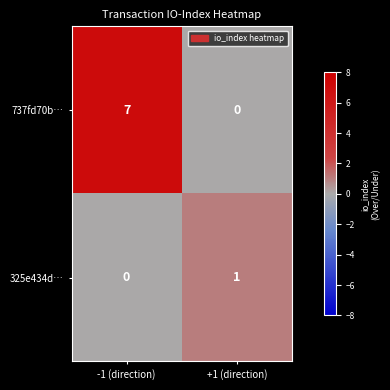

How many series are shown in this chart?

2